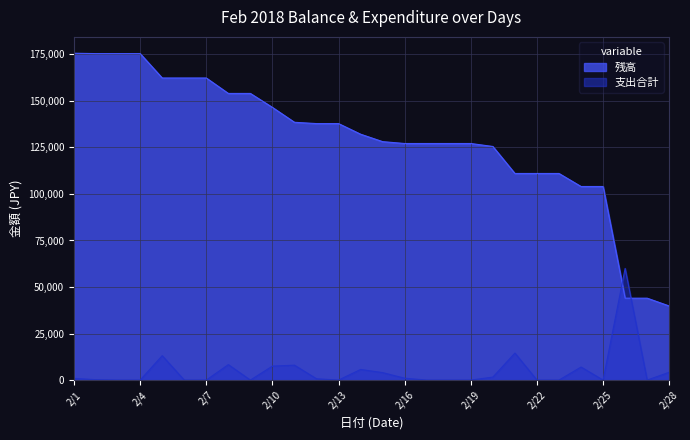

How many series are shown in this chart?

2